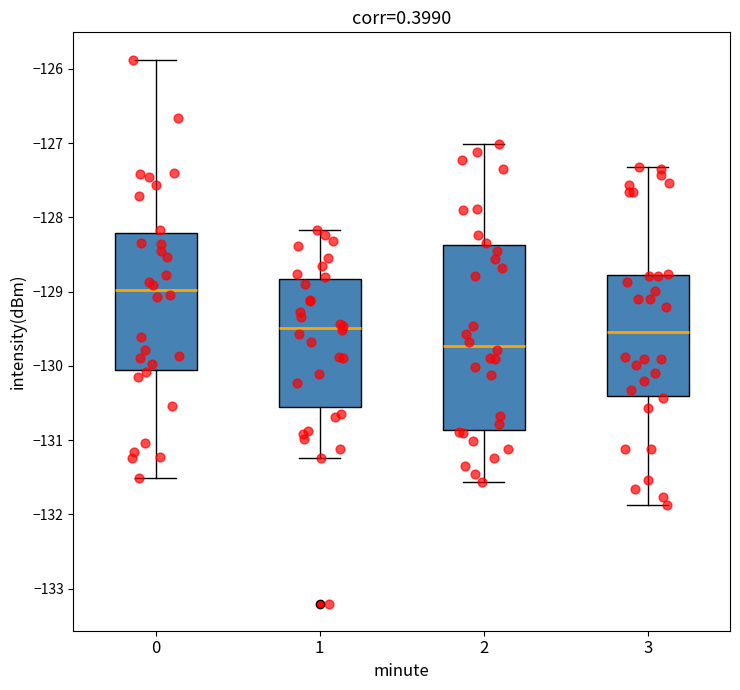

Which box's median line is the lowest?

2